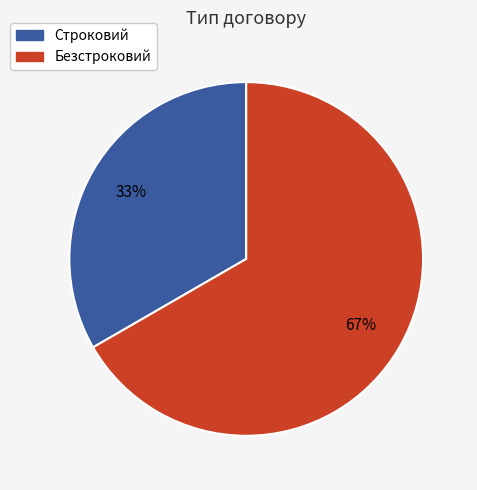

The Безстроковий slice represents 67% of the pie. True or false?

True